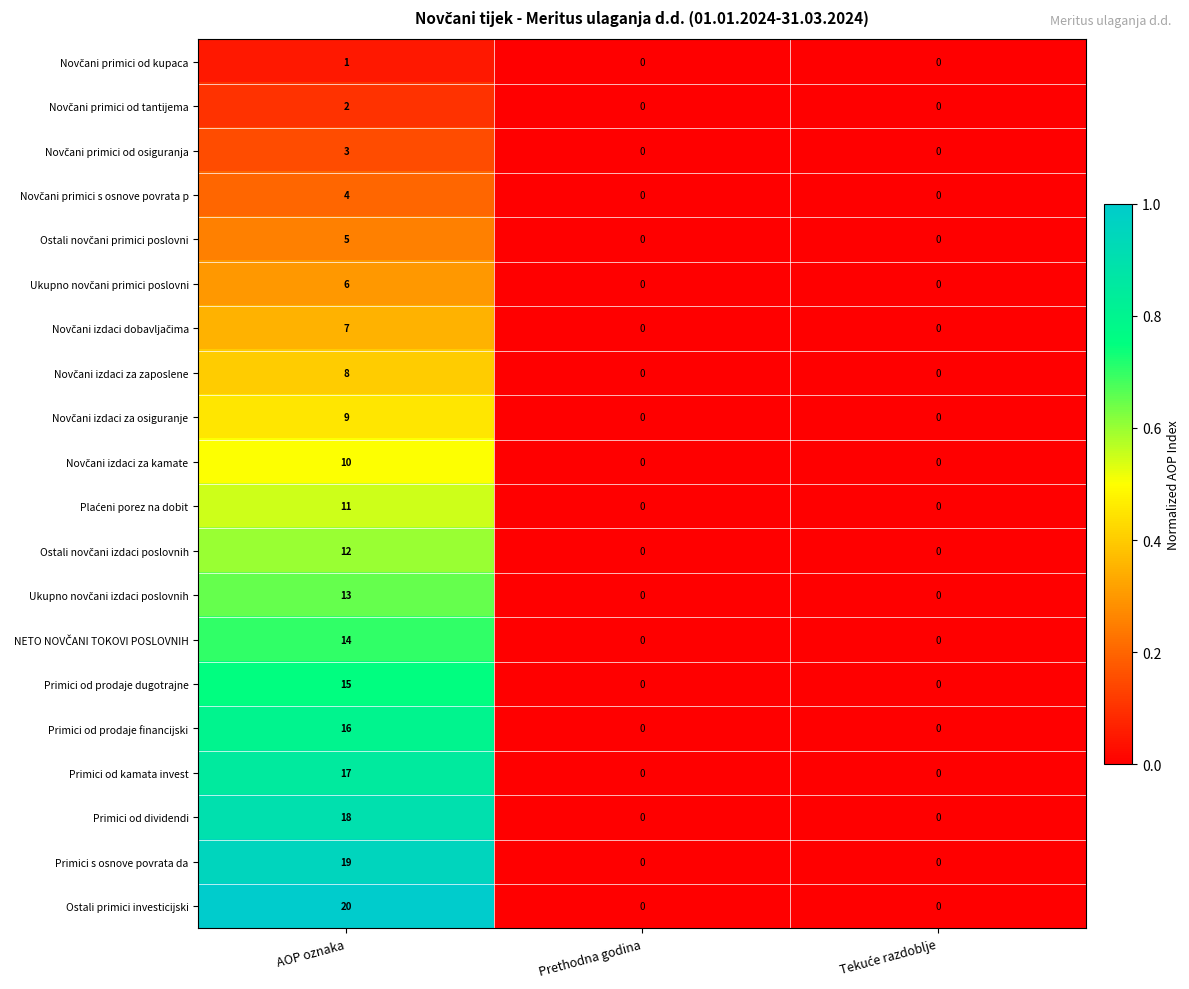

The value of Primici od prodaje financijski at AOP oznaka is 5. True or false?

False